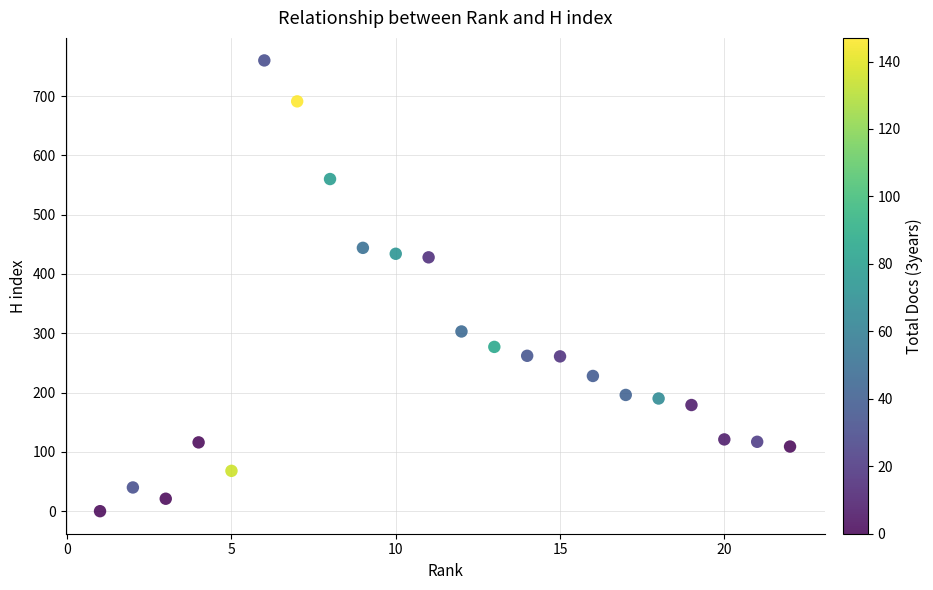

What is the range of Y values (max minus min)?

760